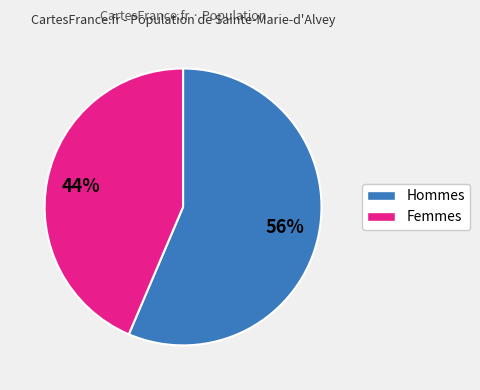

To the nearest percent, what is the average slice percentage?

50%